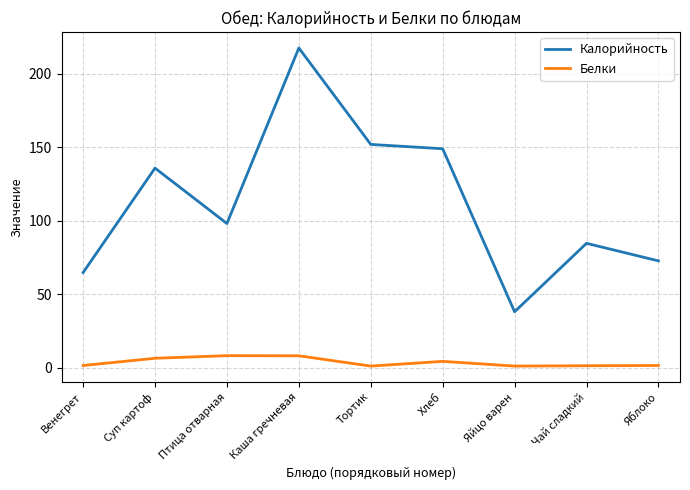

Is the value of Белки at Венегрет greater than the value of Калорийность at Чай сладкий?

No